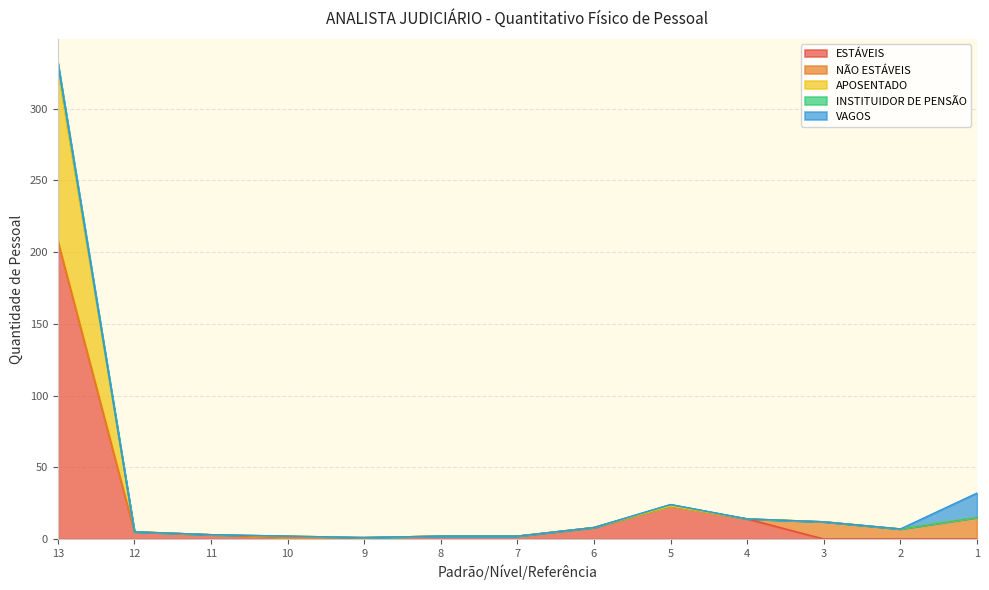

At which category is the sum across all series the highest?

13